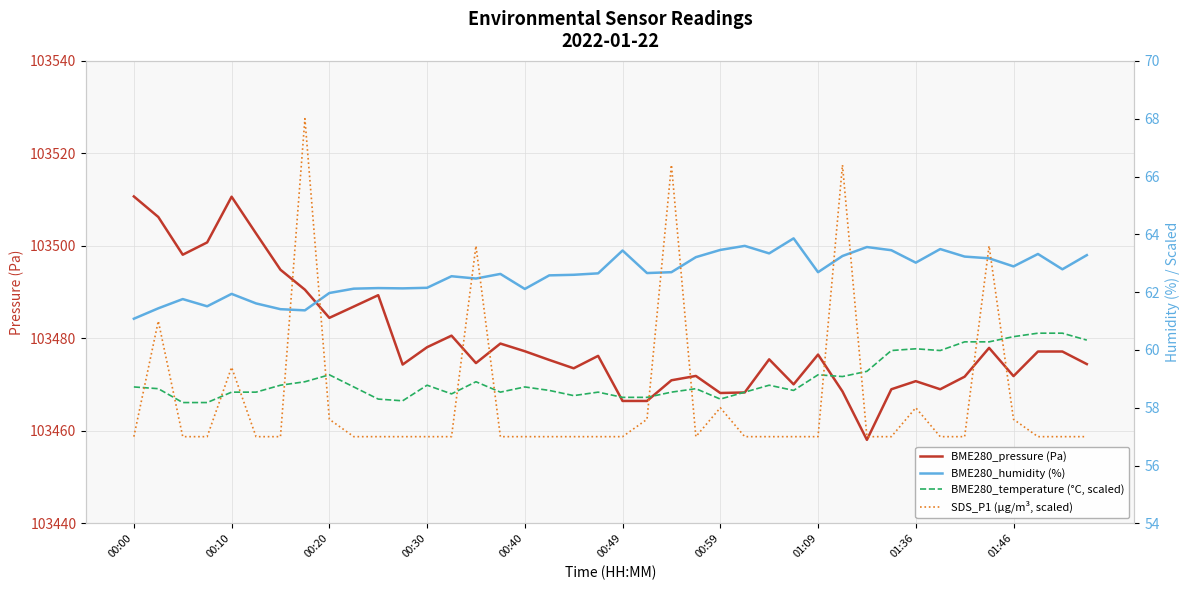

The value of BME280_pressure (Pa) at 27 is 158416.2. True or false?

False